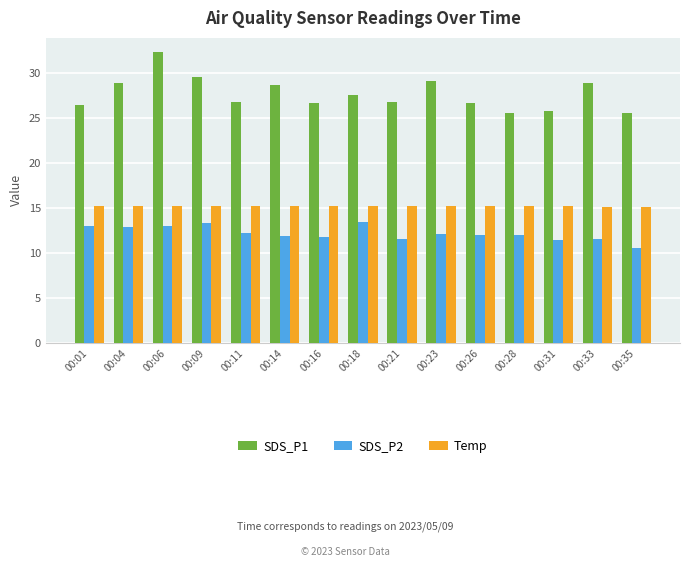

List the series in order of their overall mean, lowest first.

SDS_P2, Temp, SDS_P1